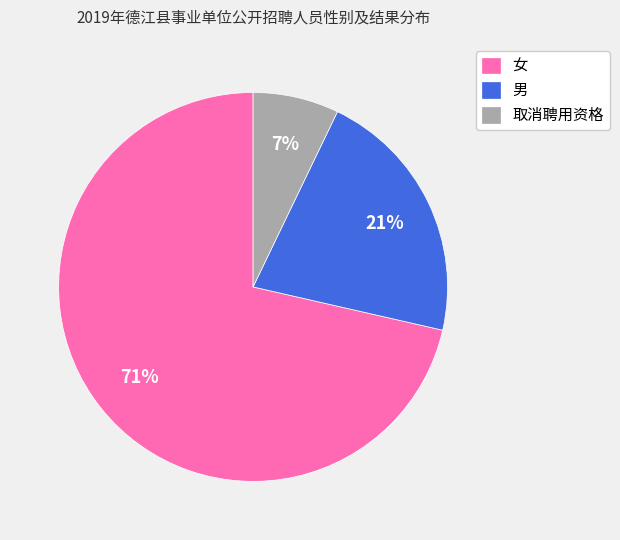

Is it true that 女 is 71% of the pie?

True